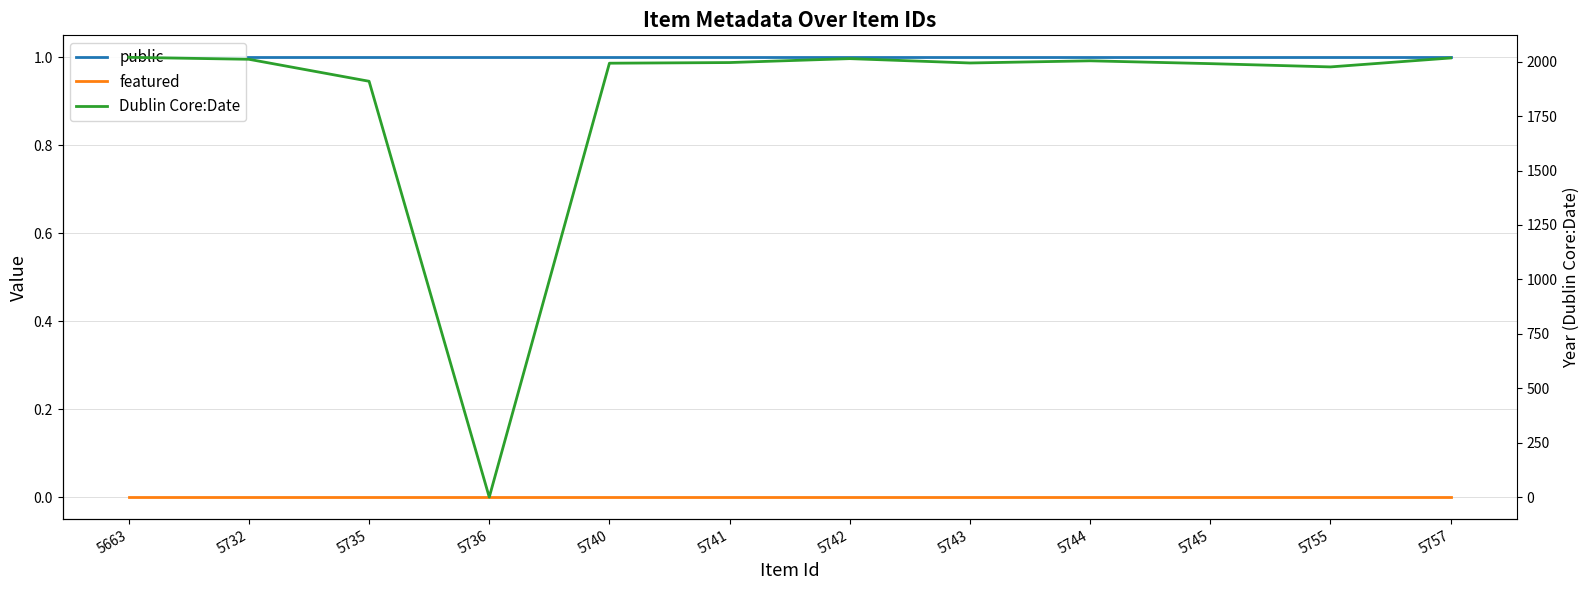

Rank the series at 5742 from lowest to highest value.

featured, public, Dublin Core:Date